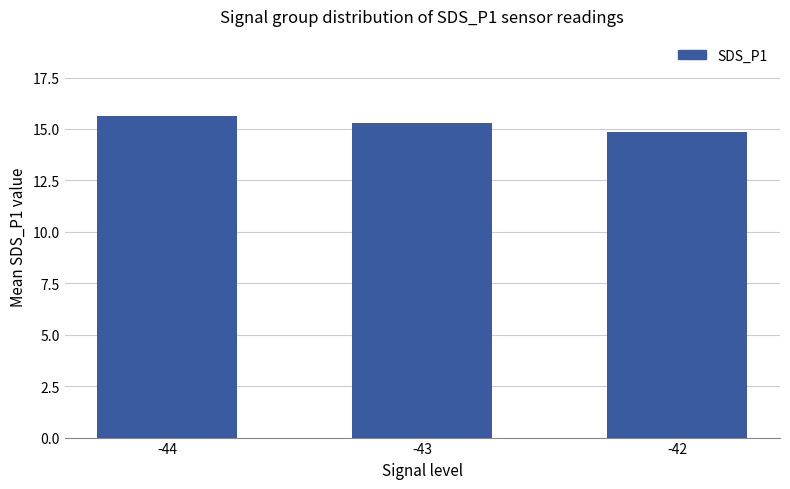

What is the maximum value shown in the chart?

15.6